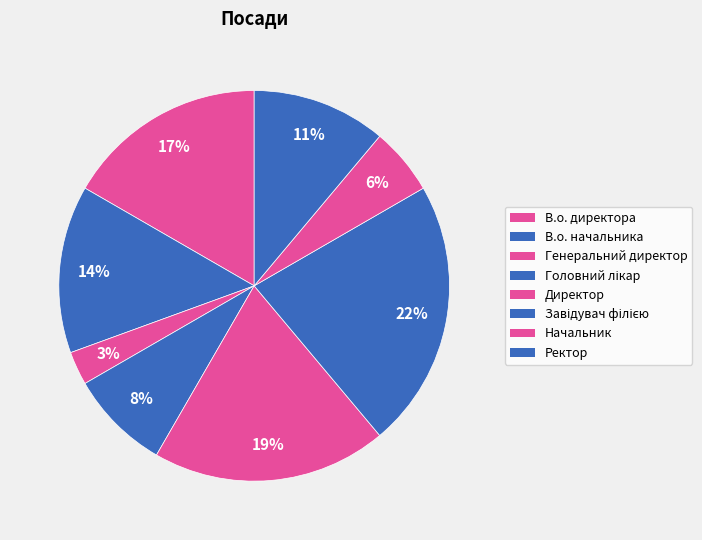

The Головний лікар slice represents 1% of the pie. True or false?

False